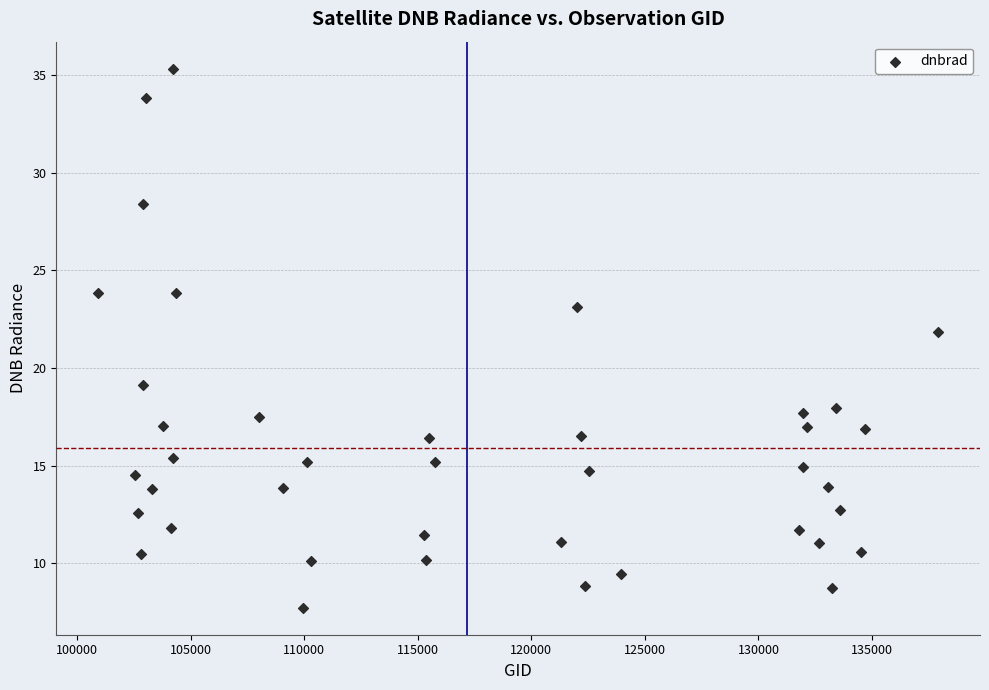

What is the range of X values (max minus min)?

36975.0